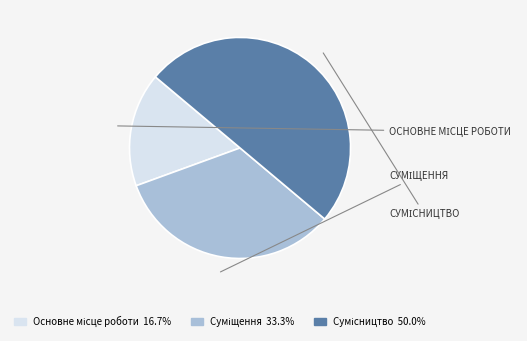

Count the number of slices in the pie.

3